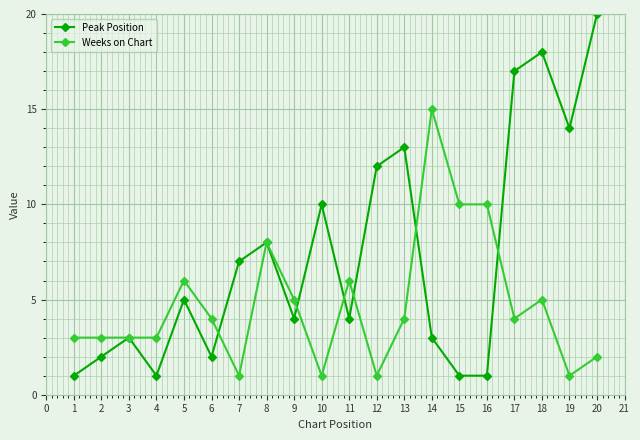

What is the sum of all Weeks on Chart values?

95